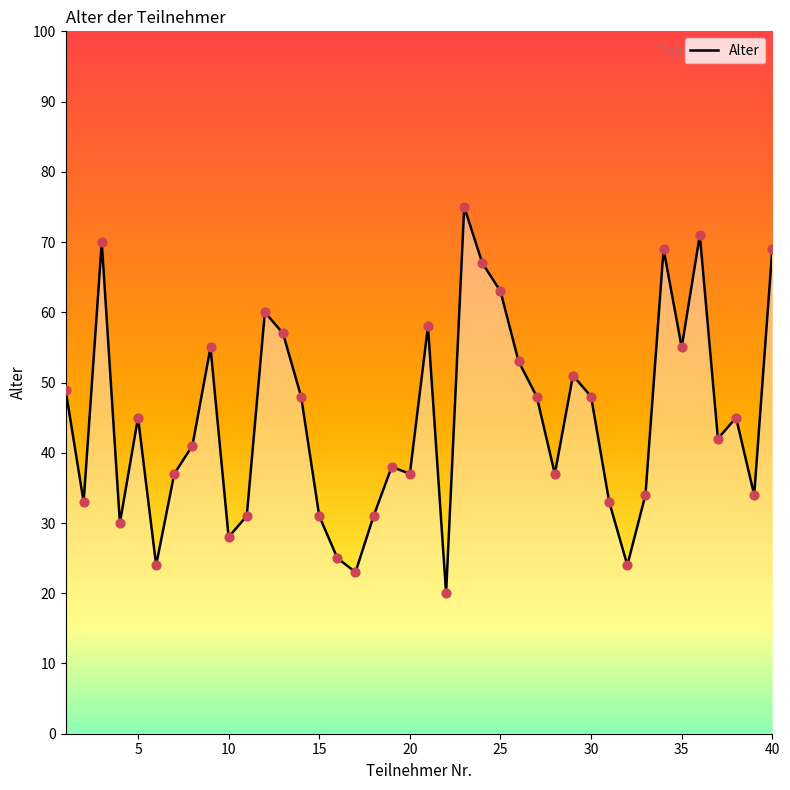

What is the maximum value shown in the chart?

75